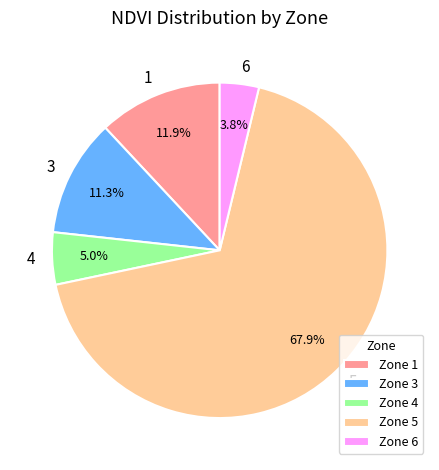

Approximately how many times larger is the value at Zone 3 compared to Zone 1?

0.9